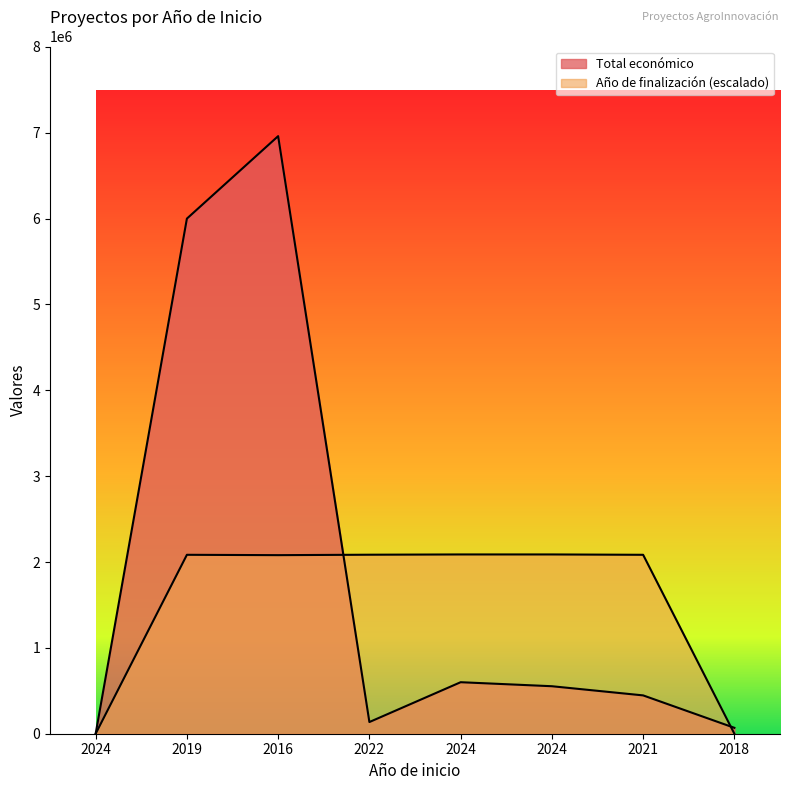

True or false: Total económico has a value of 213677.0 at 2024.

False